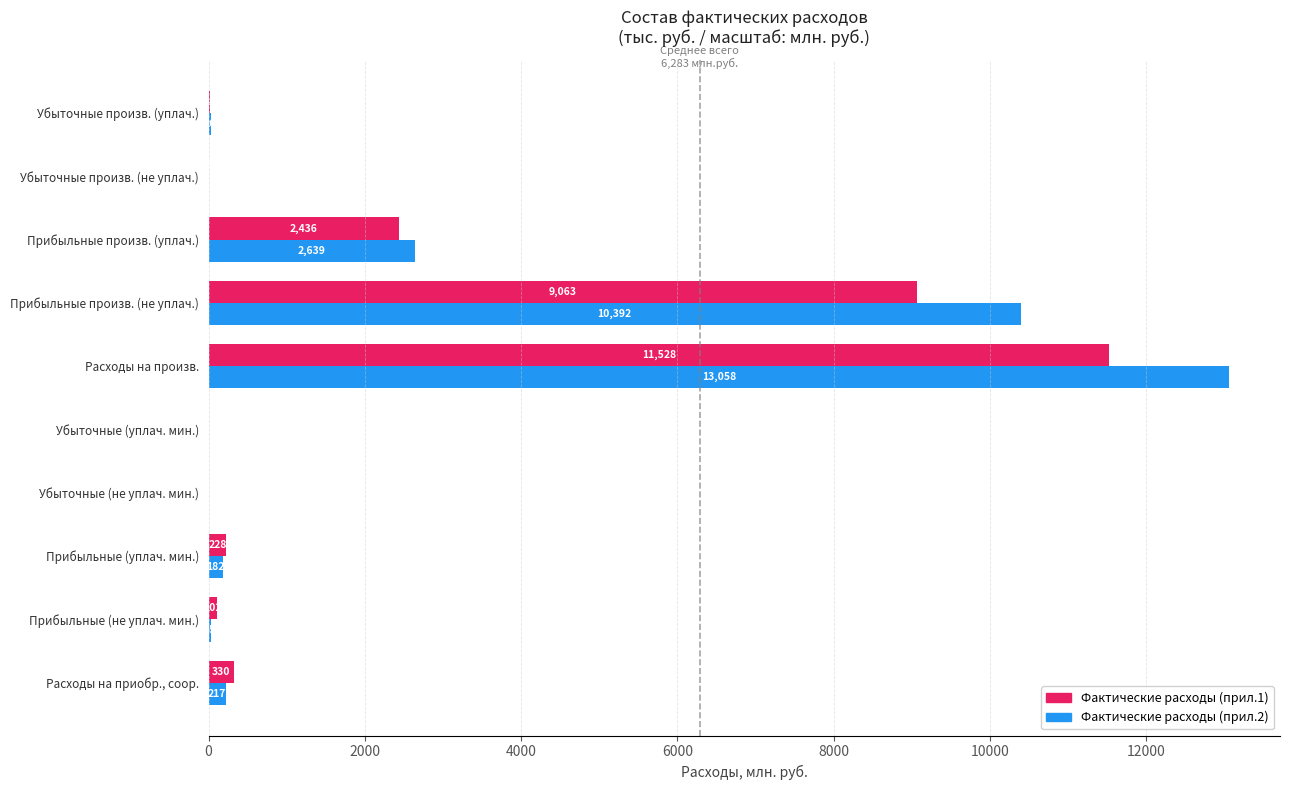

What is the total value across all series at Расходы на произв.?

24586.0